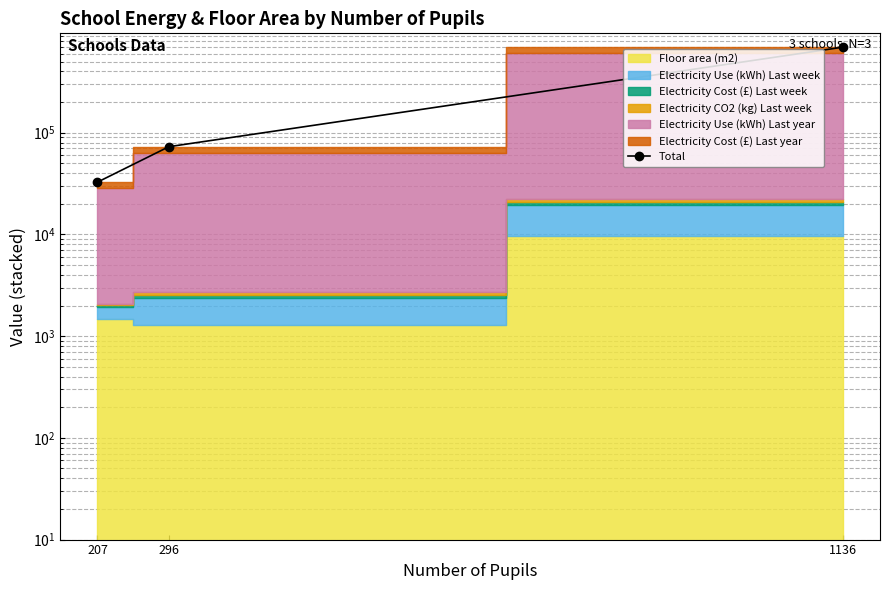

What is the smallest value displayed?

32658.2